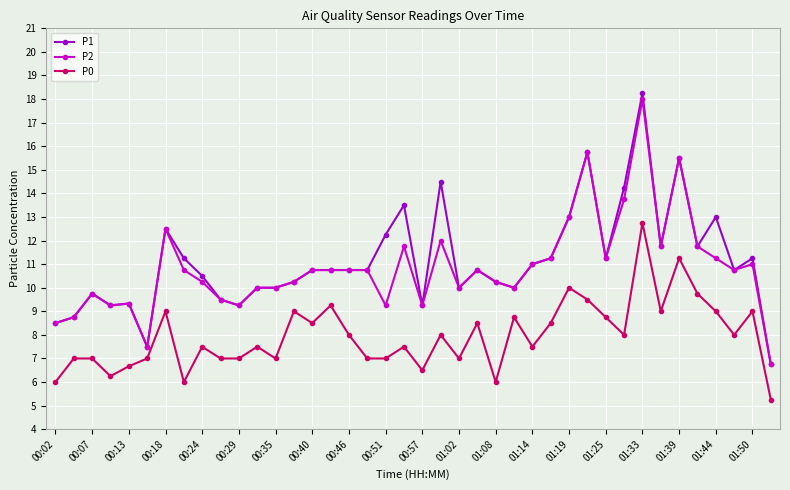

Which series has the widest spread of values?

P1